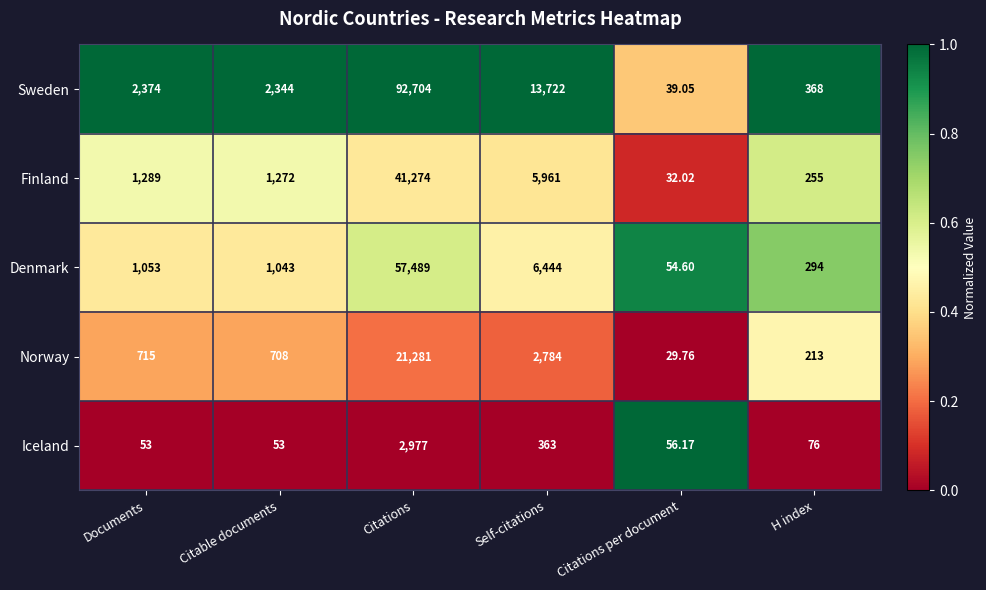

Rank the categories by Norway value from lowest to highest.

Citations per document, H index, Citable documents, Documents, Self-citations, Citations